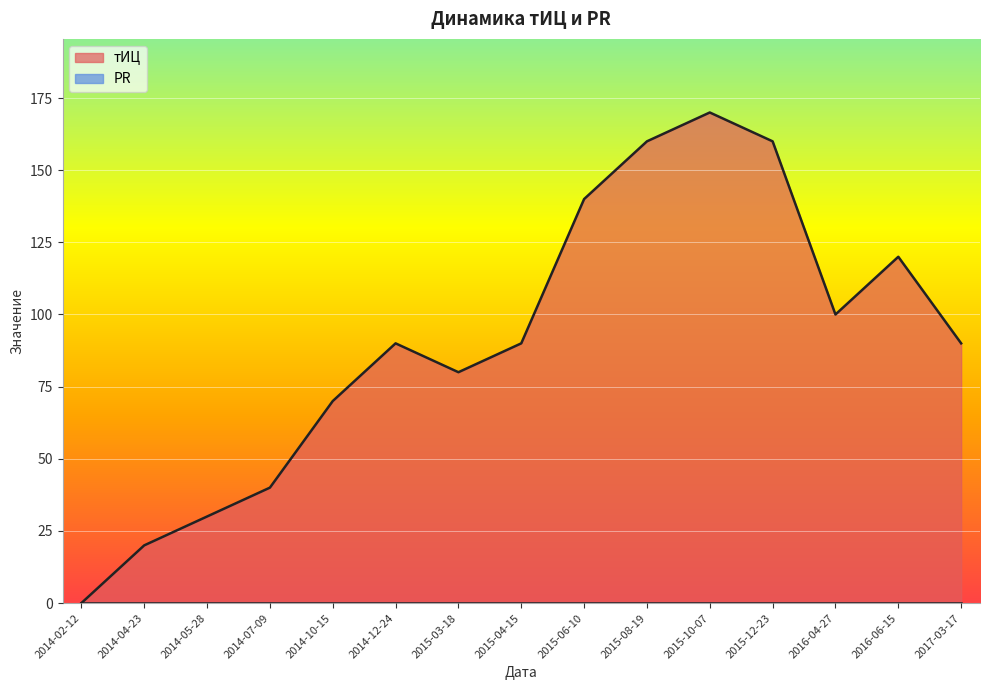

What is the maximum value shown in the chart?

170